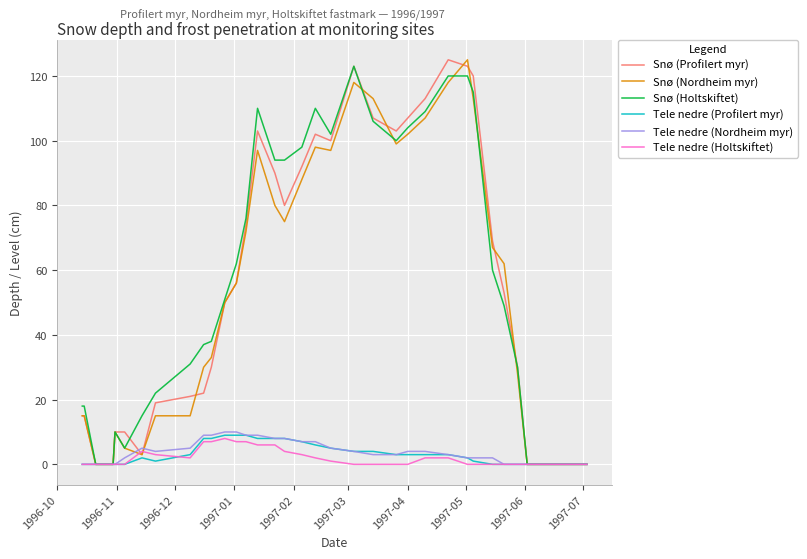

What are all the series names shown in the legend?

Snø (Profilert myr), Snø (Nordheim myr), Snø (Holtskiftet), Tele nedre (Profilert myr), Tele nedre (Nordheim myr), Tele nedre (Holtskiftet)